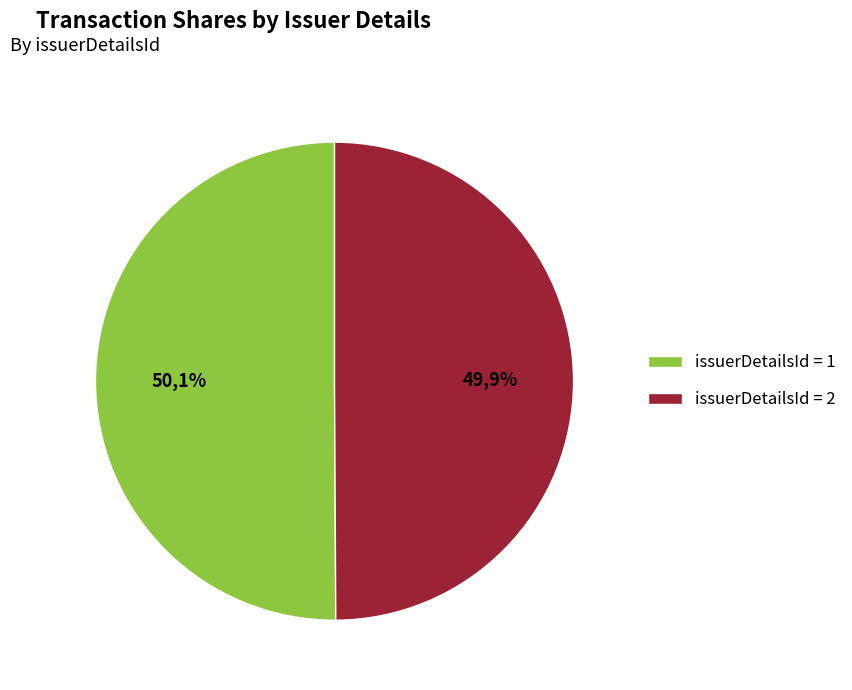

Does 2 represent more than half of the total?

Yes